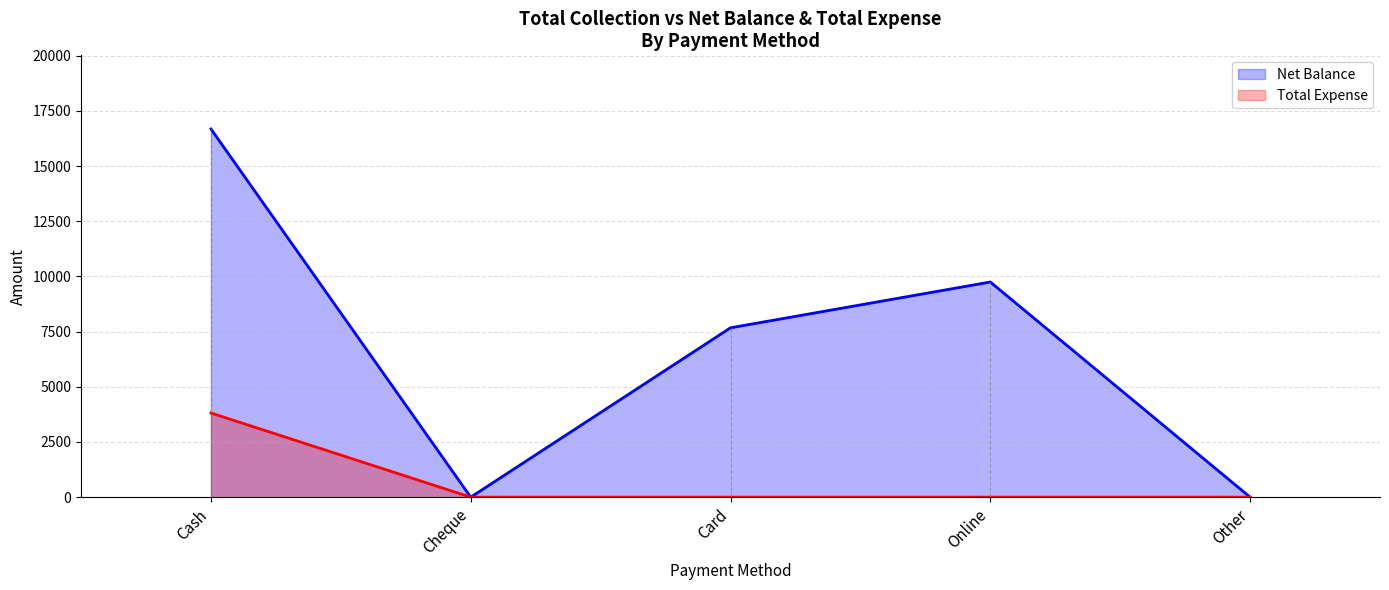

Reading left to right, transcribe all the data shown in this chart.

Net Balance: Cash=16685	Cheque=0	Card=7675	Online=9750	Other=0
Total Expense: Cash=3815	Cheque=0	Card=0	Online=0	Other=0